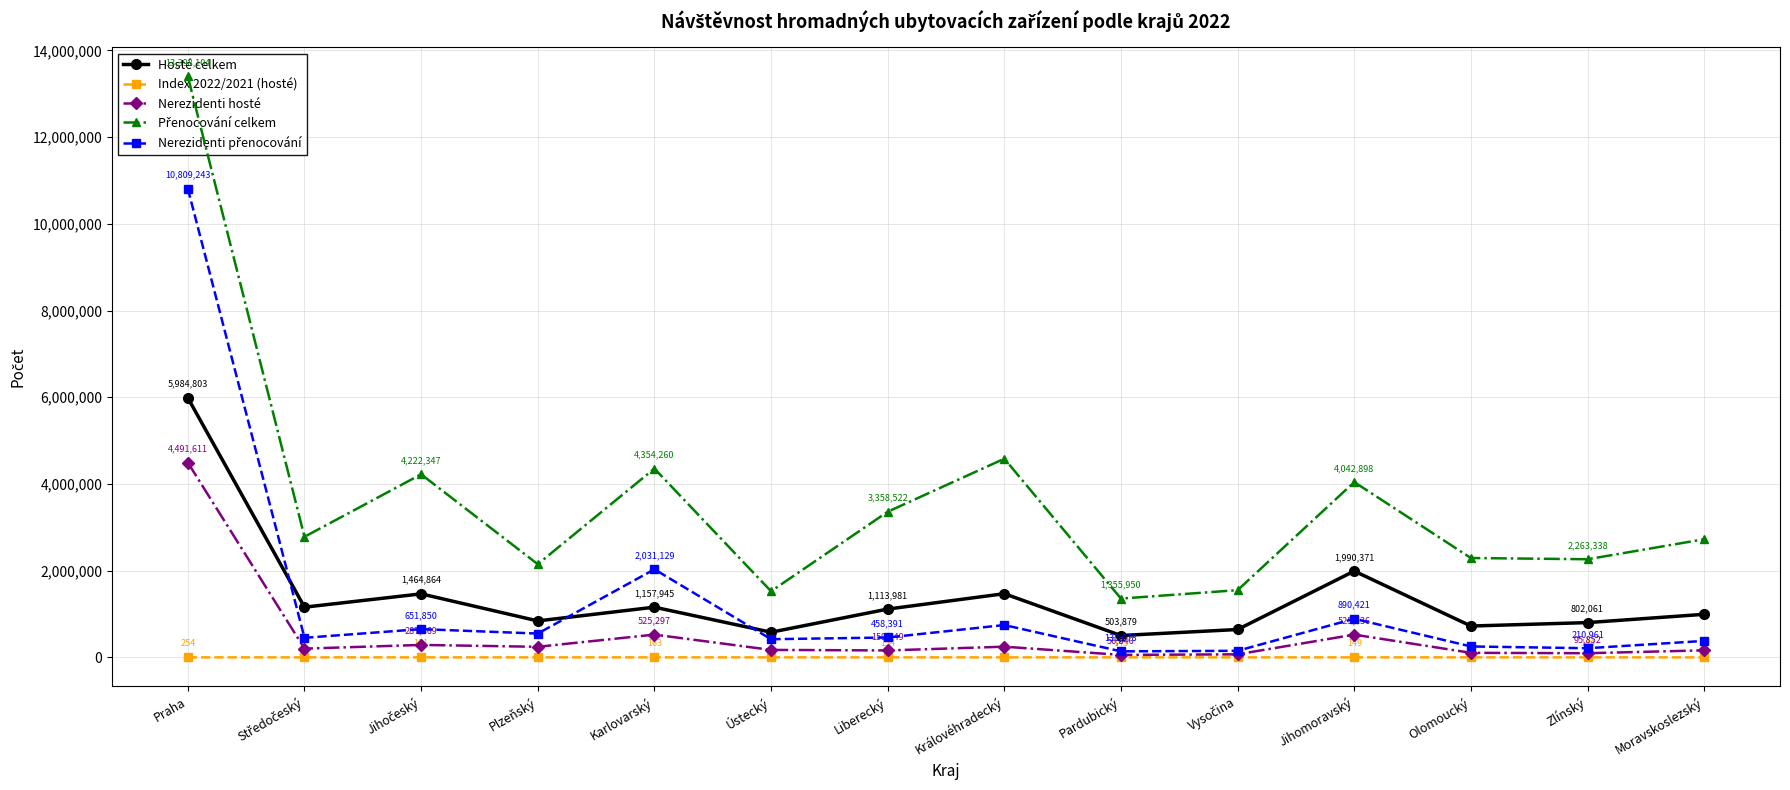

Where is Nerezidenti přenocování nearest to the value 5473960?

Karlovarský